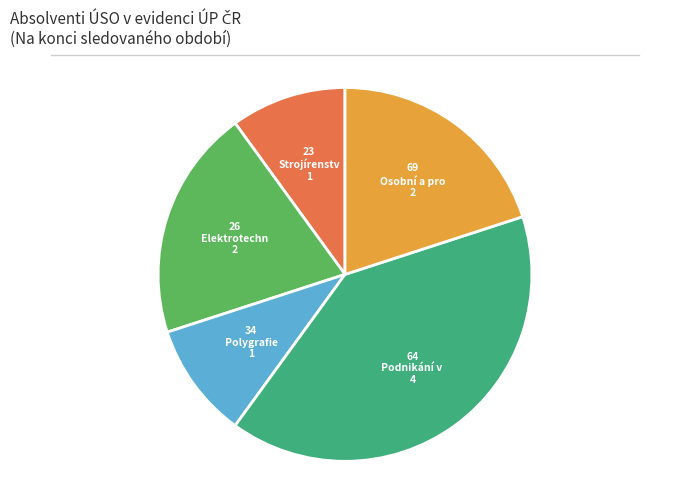

Is there a majority slice in this chart?

No